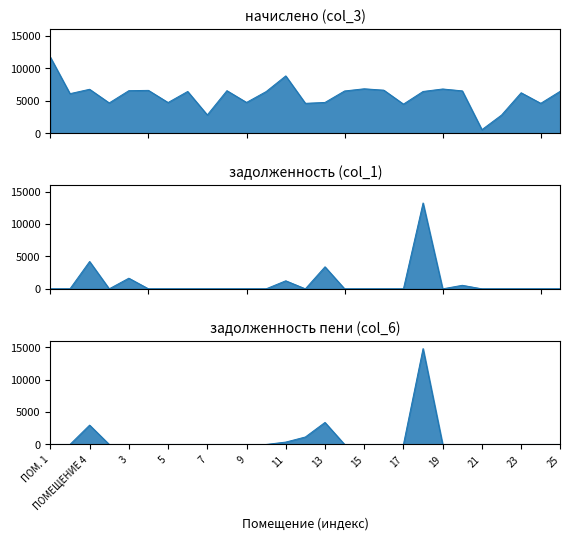

What is the total value across all series at 25?

6481.9